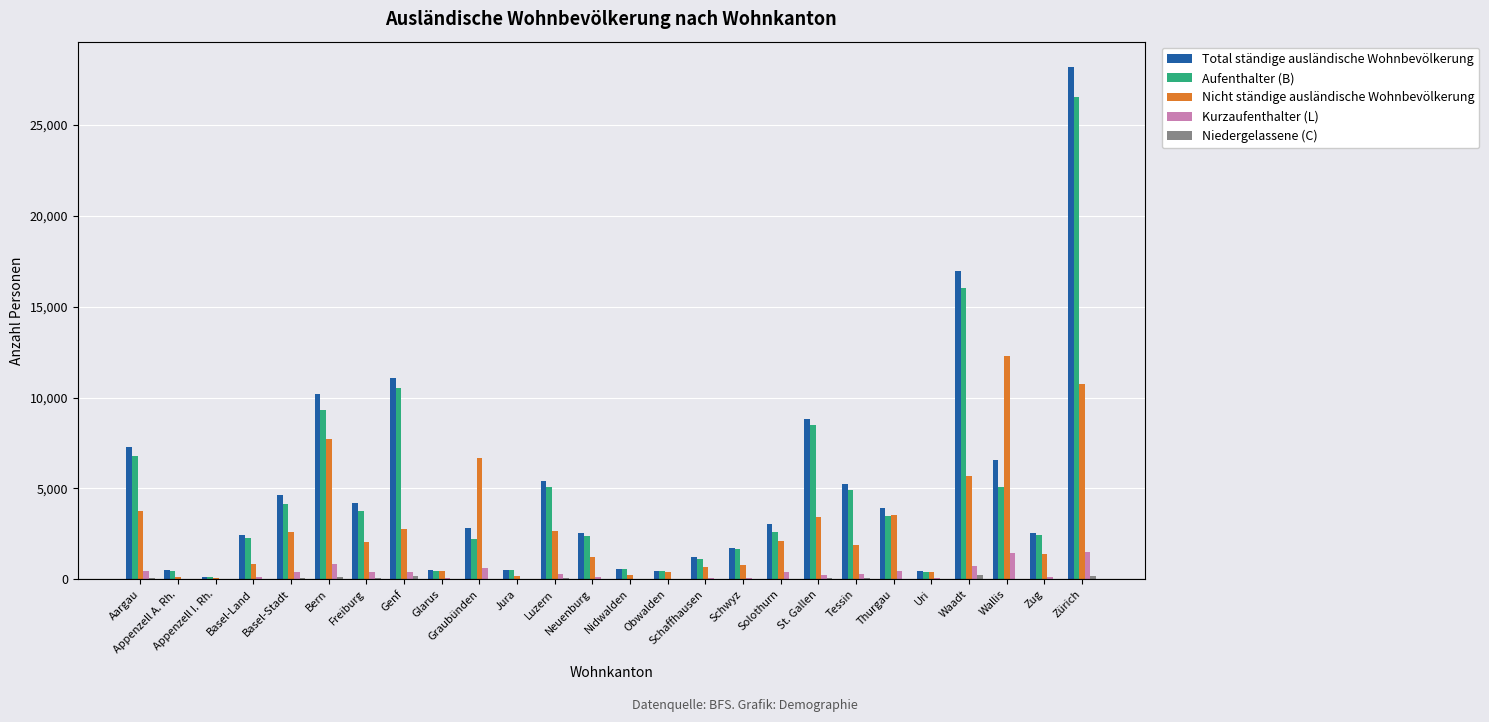

What is the maximum value shown in the chart?

28180